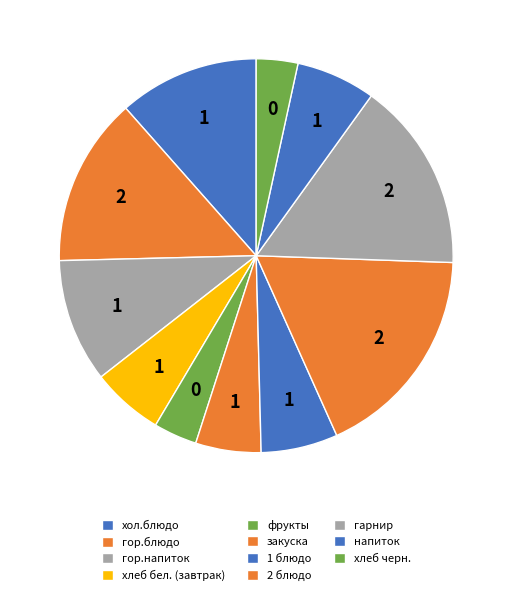

To the nearest percent, what percentage of the pie is гор.блюдо?

14%